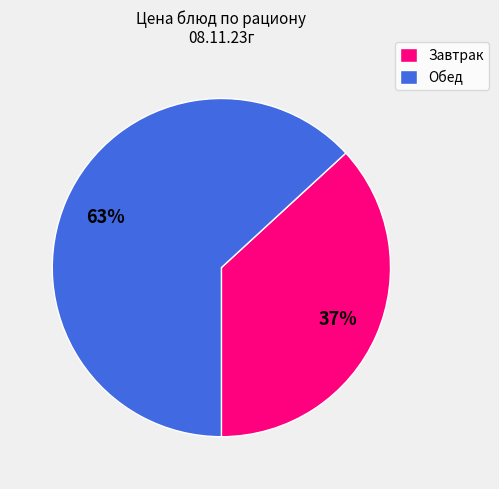

To the nearest percent, what percentage of the pie is Завтрак?

37%